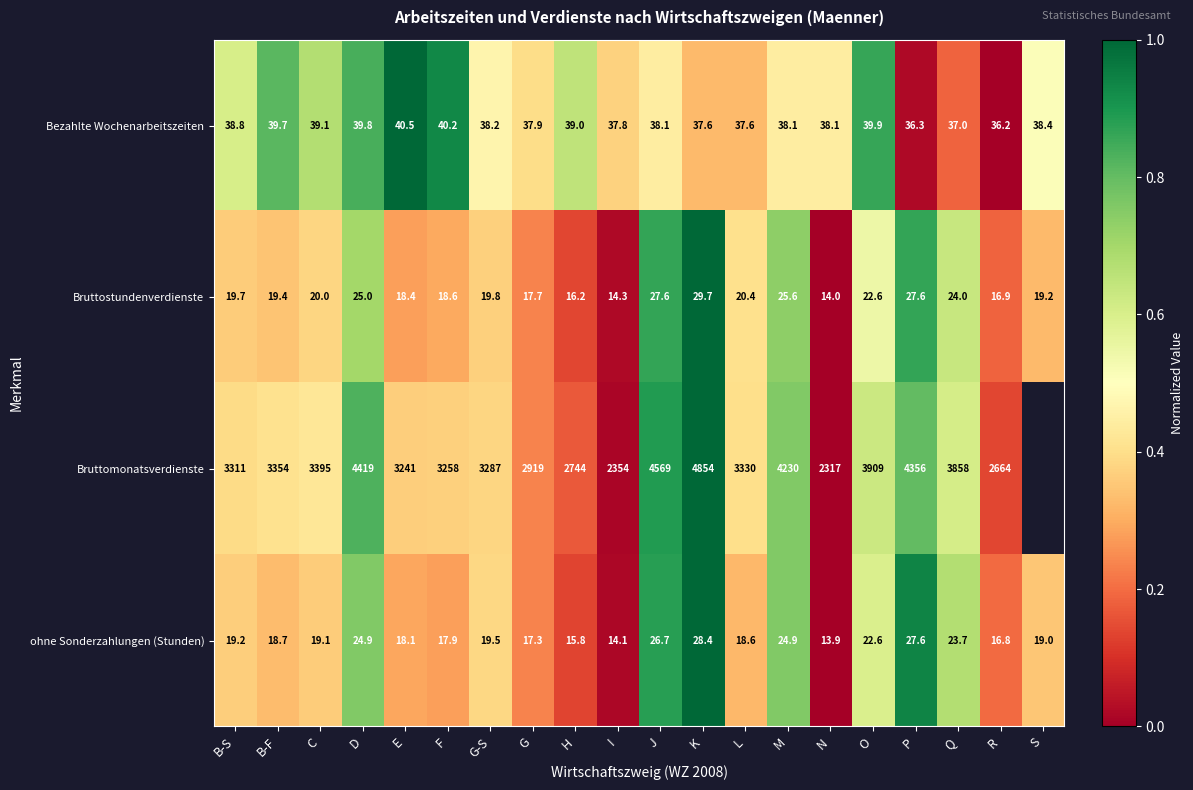

At which label does Bezahlte Wochenarbeitszeiten first exceed 38?

B-S